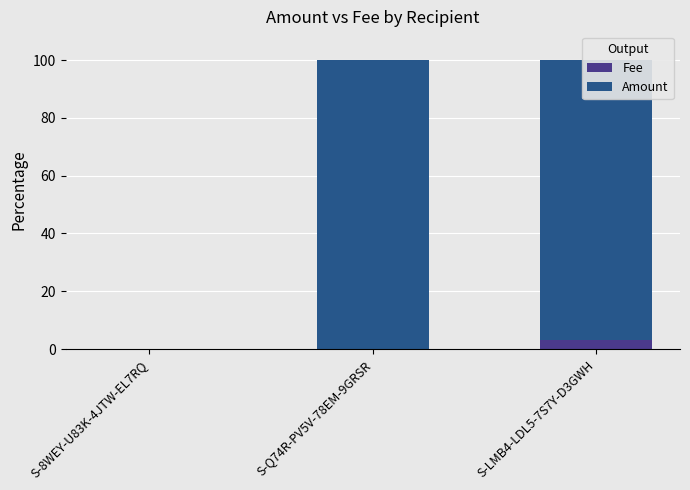

Is it true that Fee equals 3.2 at S-LMB4-LDL5-7S7Y-D3GWH?

True